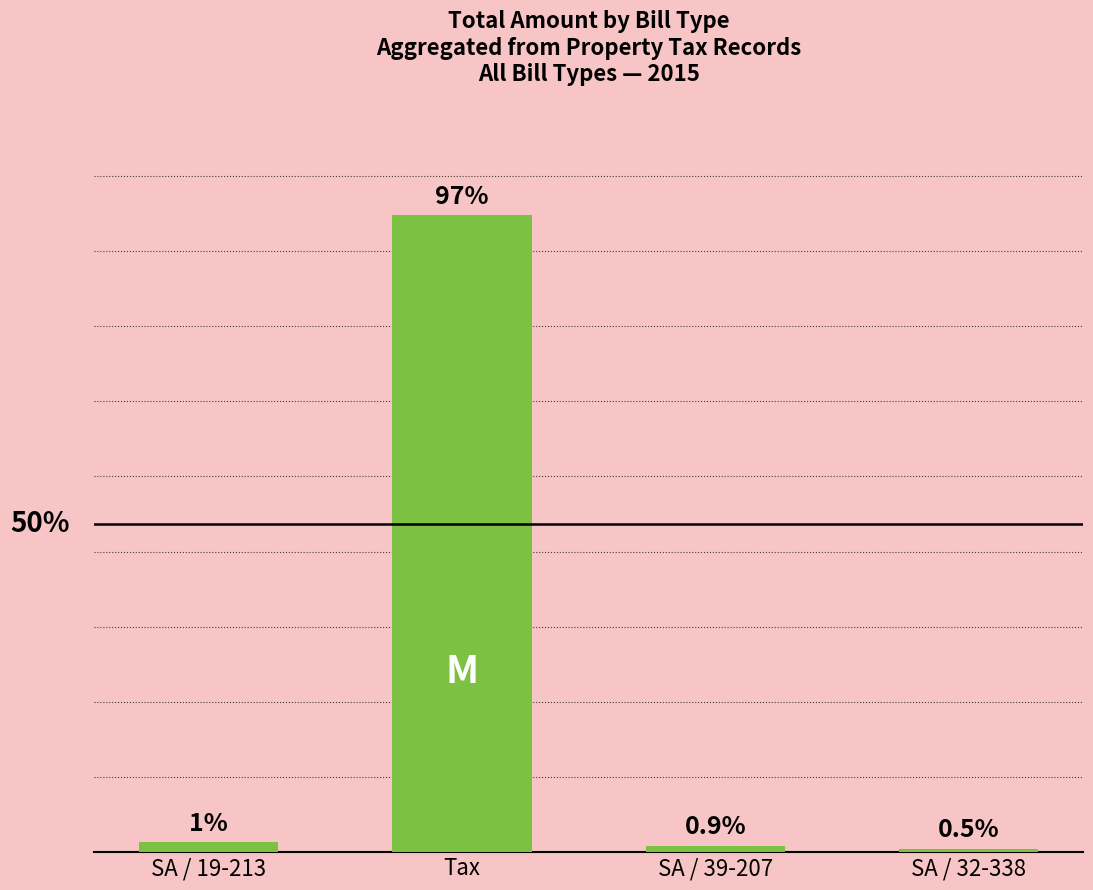

What is the average value?

4665.9